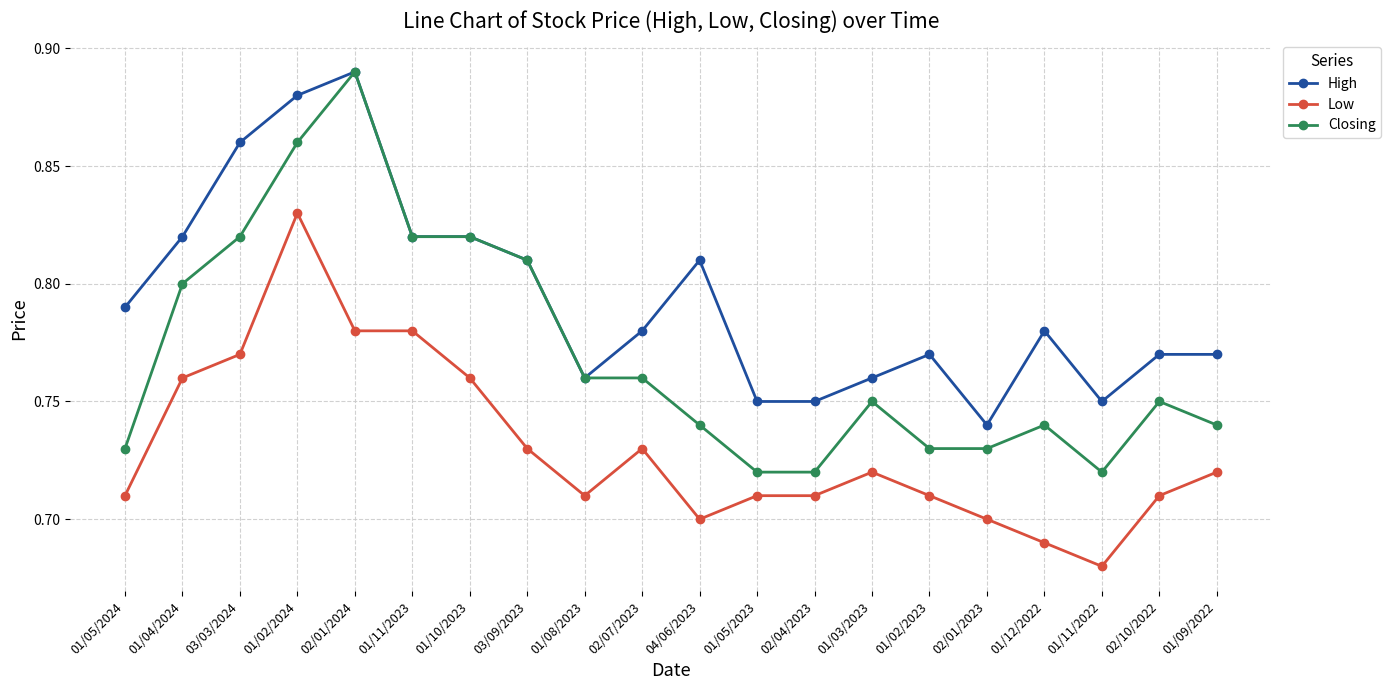

What is the difference between the highest and lowest values at 03/09/2023?

0.1